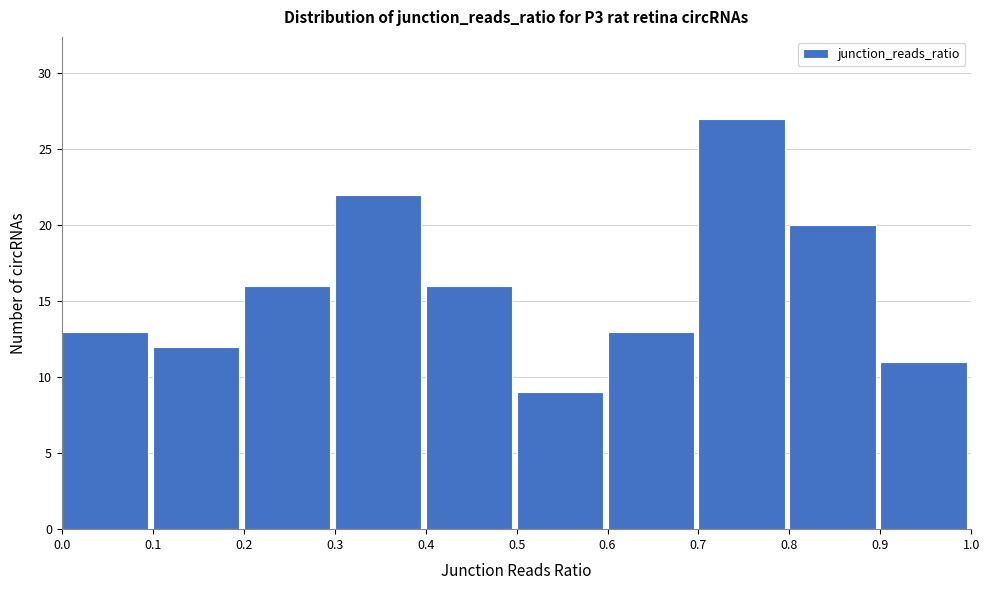

What is the height of the bar covering 0.3 to 0.4 on the x-axis? The values are not printed on the chart, so give them approximately, as read against the axis.

22